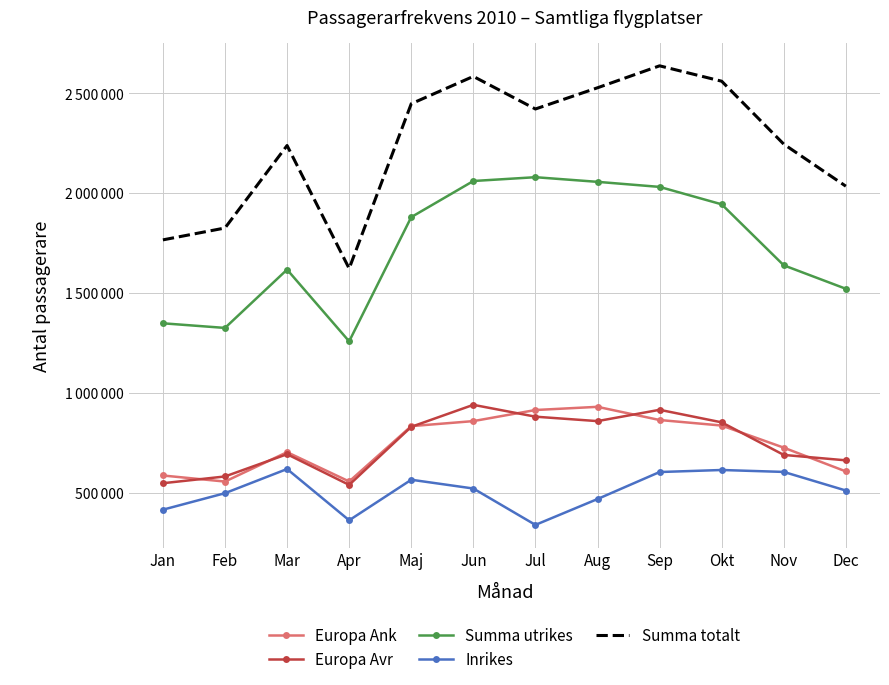

True or false: Inrikes has more than 2 interior local peaks.

True